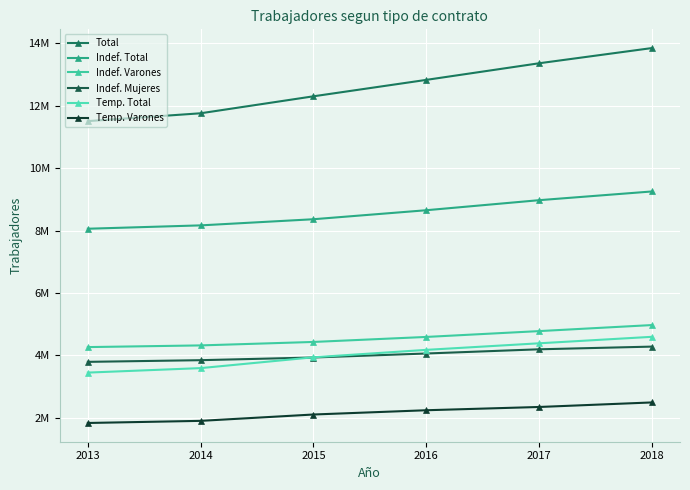

True or false: Total has a value of 6.1 at 2015.

False